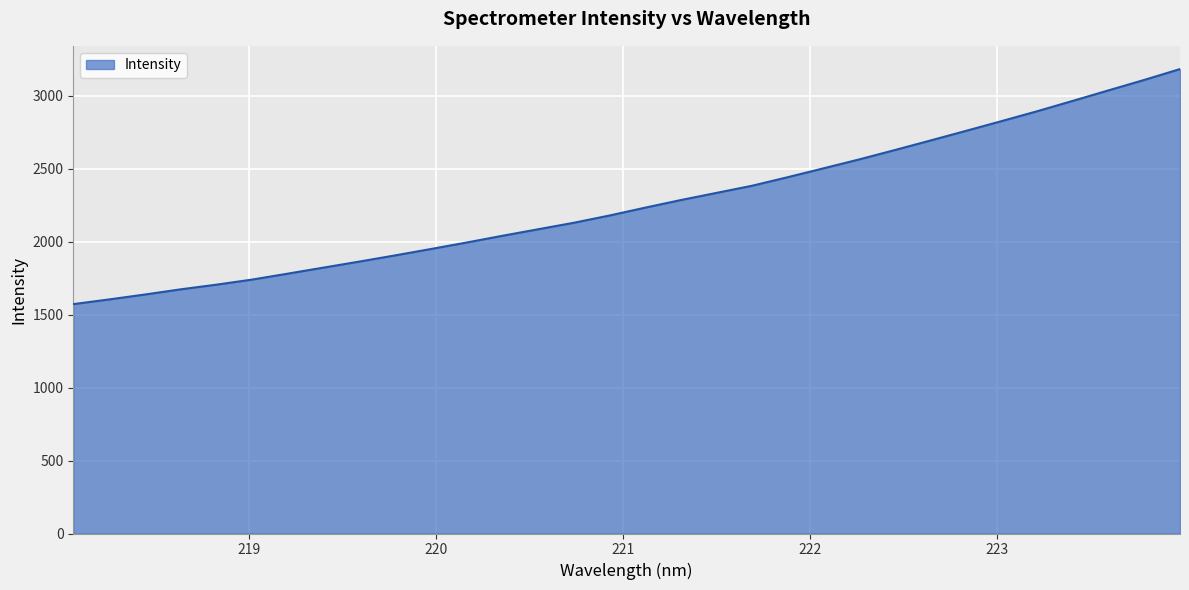

What is the maximum value shown in the chart?

3181.4